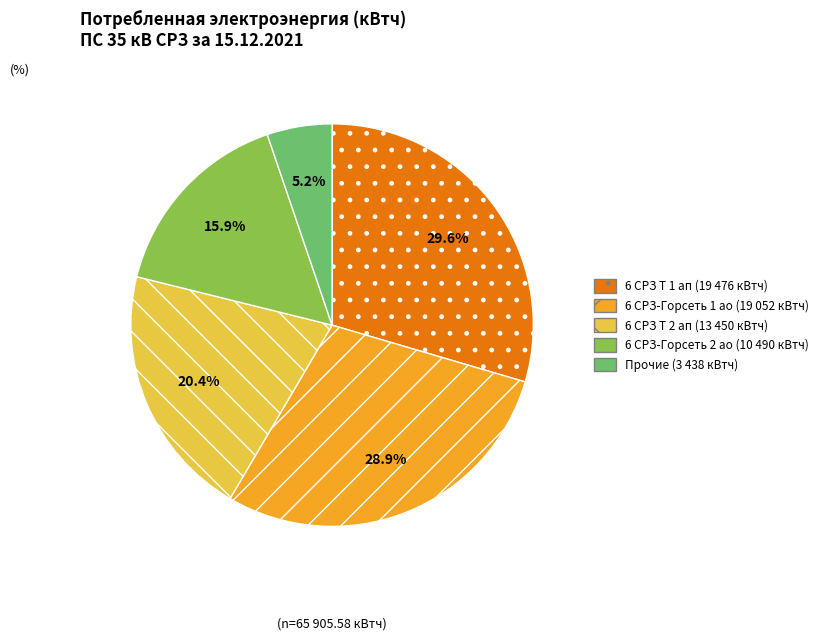

Rank the categories by value from lowest to highest.

Прочие (3 438 кВтч), 6 СРЗ-Горсеть 2 ао (10 490 кВтч), 6 СРЗ Т 2 ап (13 450 кВтч), 6 СРЗ-Горсеть 1 ао (19 052 кВтч), 6 СРЗ Т 1 ап (19 476 кВтч)